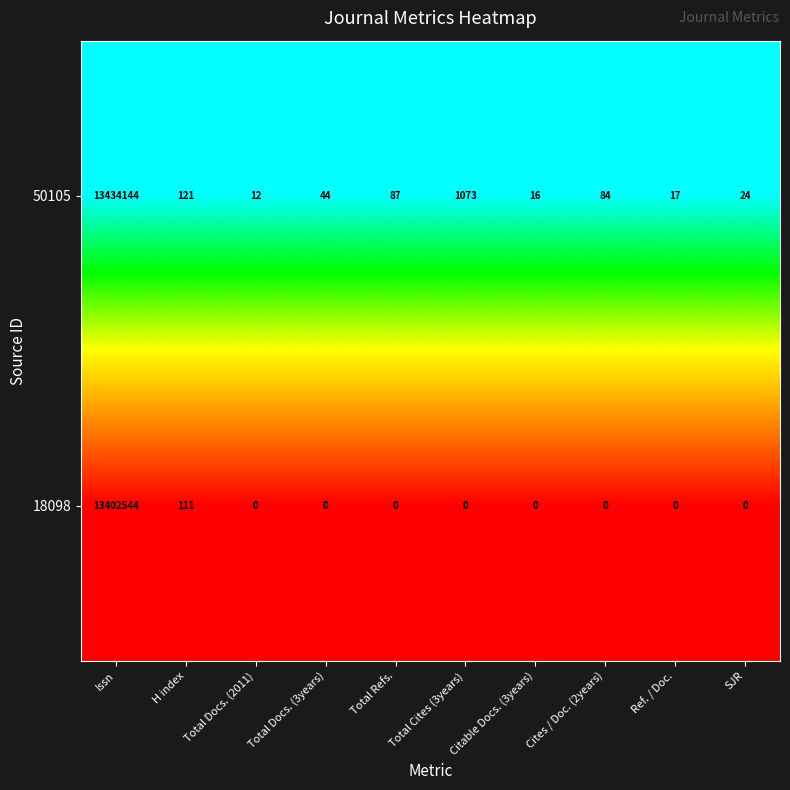

At which category does the chart reach its peak across all series?

Issn